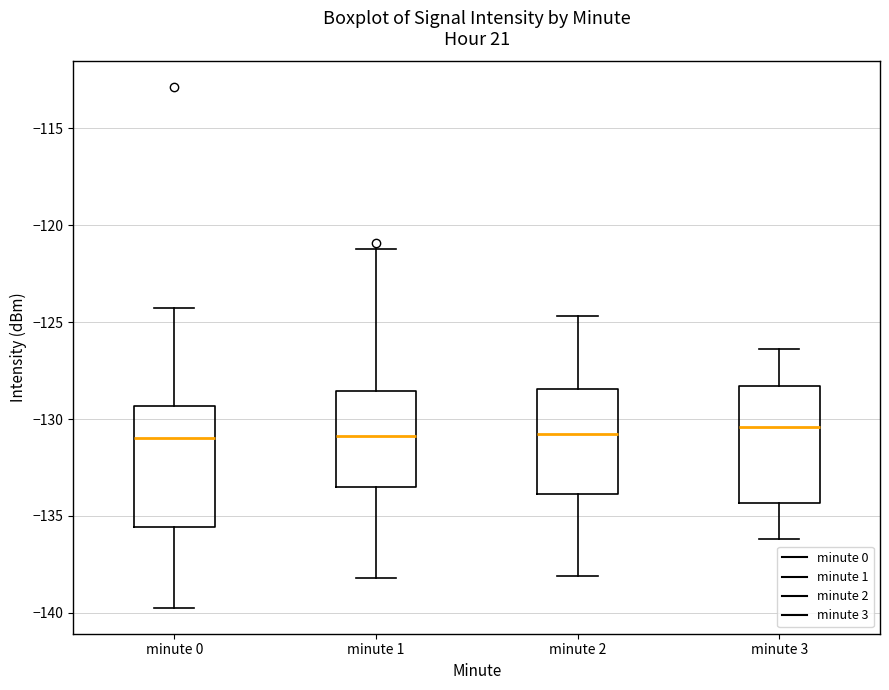

Where does the lower whisker of the box for minute 2 end on the y-axis? The values are not printed on the chart, so give them approximately, as read against the axis.

-138.0